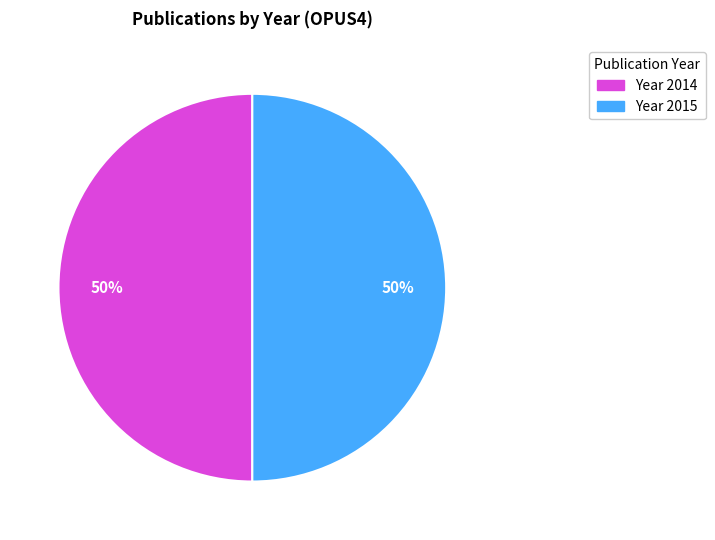

To the nearest percent, what is the average slice percentage?

50%